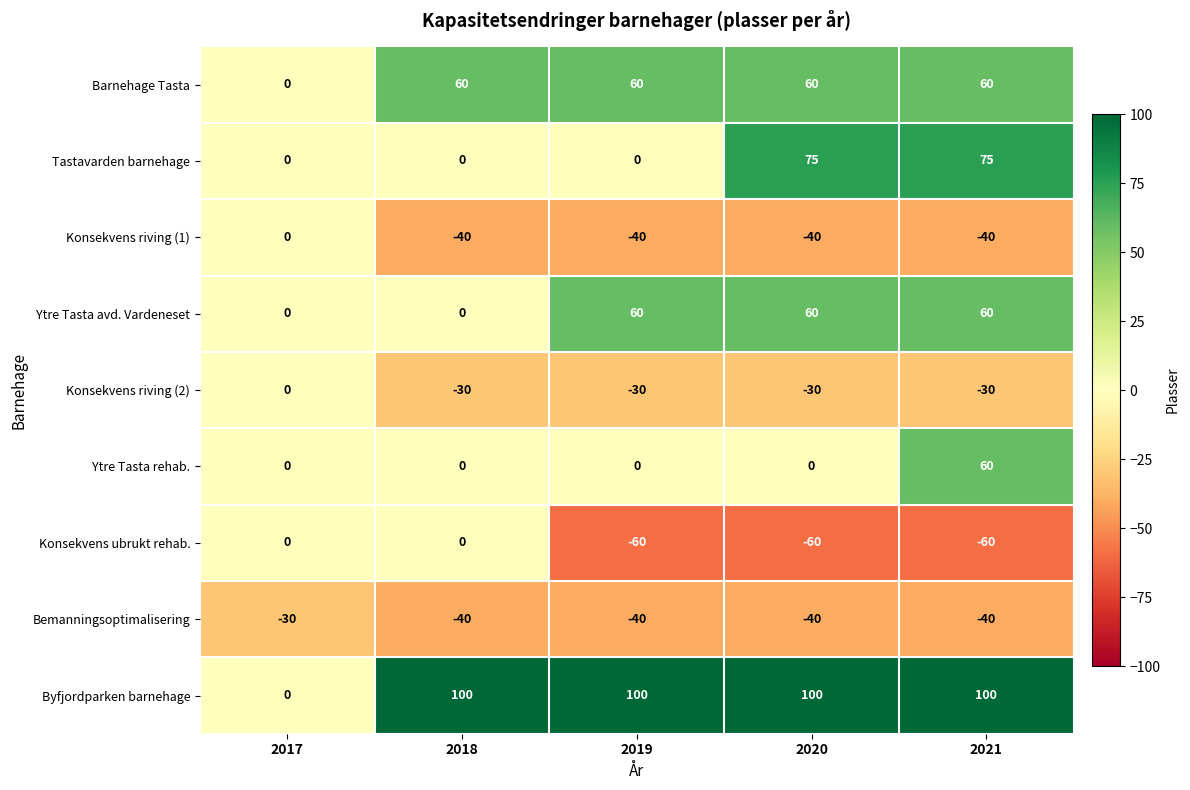

At how many categories does at least one series exceed 67?

4